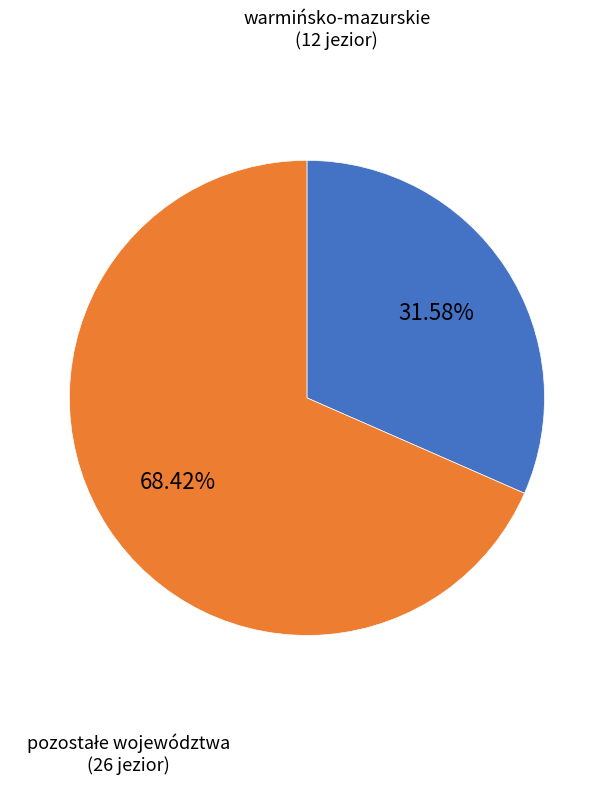

What is the smallest slice in the pie chart?

warmińsko-mazurskie